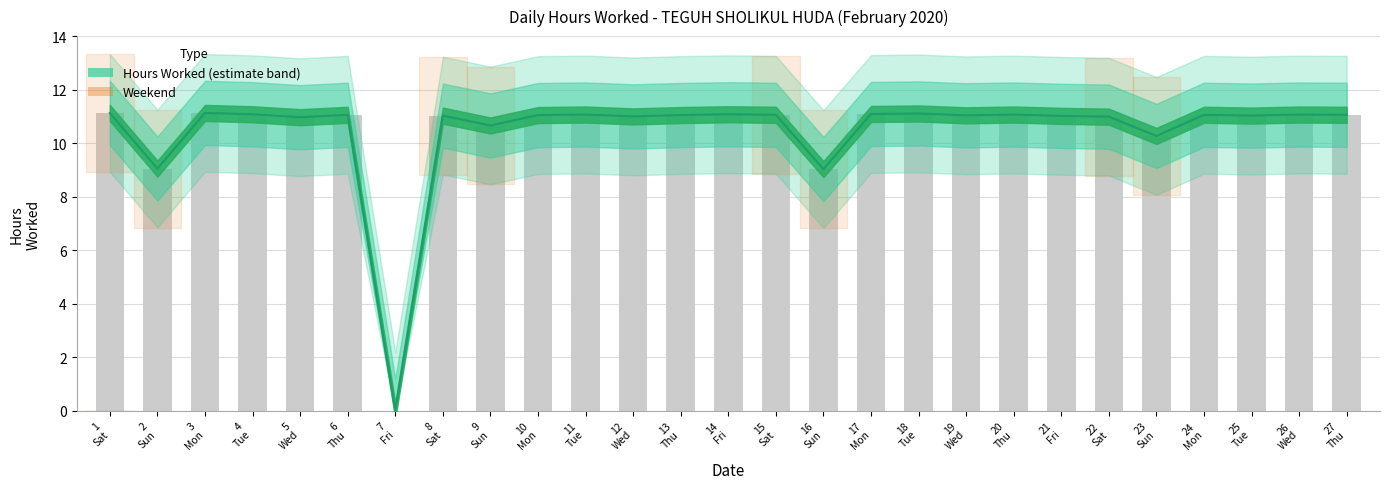

Is it true that the value at 26 is 5.9?

False